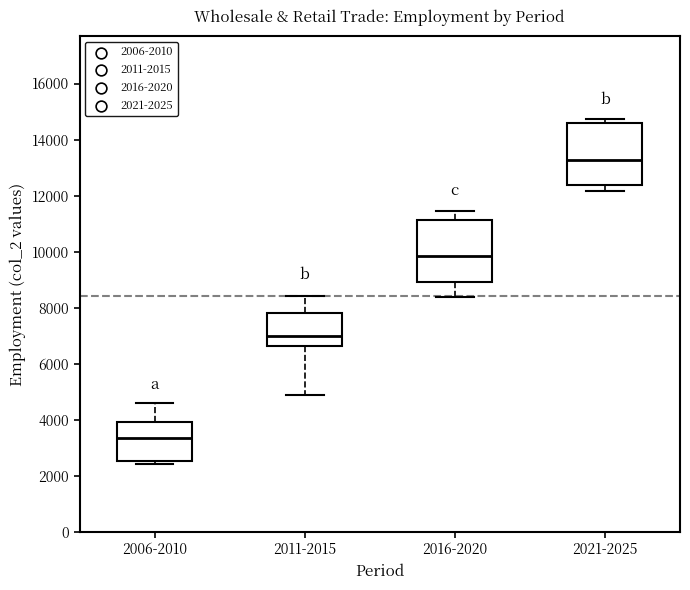

Reading left to right, read every box against the y-axis: the position of its median line, the range the box covers, and the ends of its whiskers. The values are not printed on the chart, so give them approximately, as read against the axis.

2006-2010: median 3400, box 2600 to 4000, whiskers 2400 to 4600
2011-2015: median 7000, box 6600 to 7800, whiskers 4800 to 8400
2016-2020: median 9800, box 9000 to 11200, whiskers 8400 to 11400
2021-2025: median 13200, box 12400 to 14600, whiskers 12200 to 14800